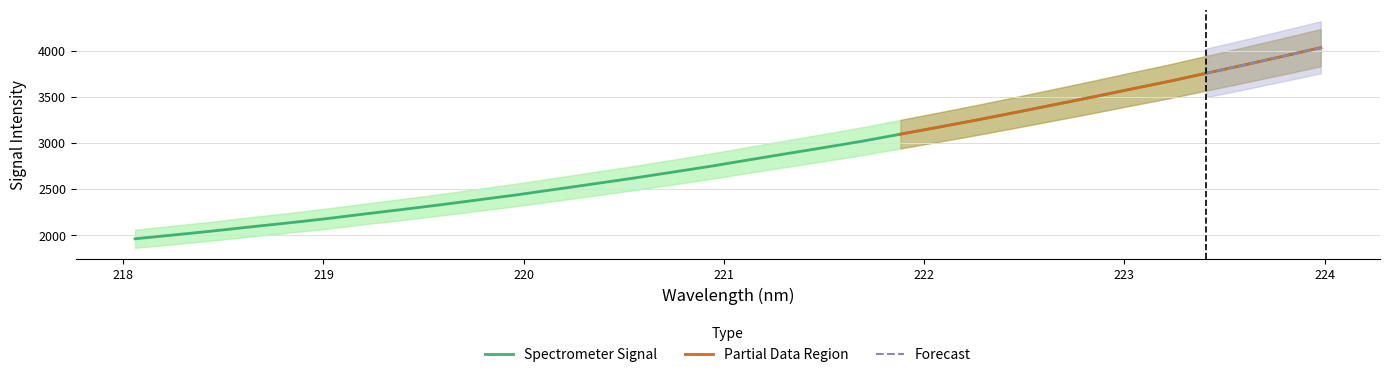

Which category has the highest value across all series?

223.9802